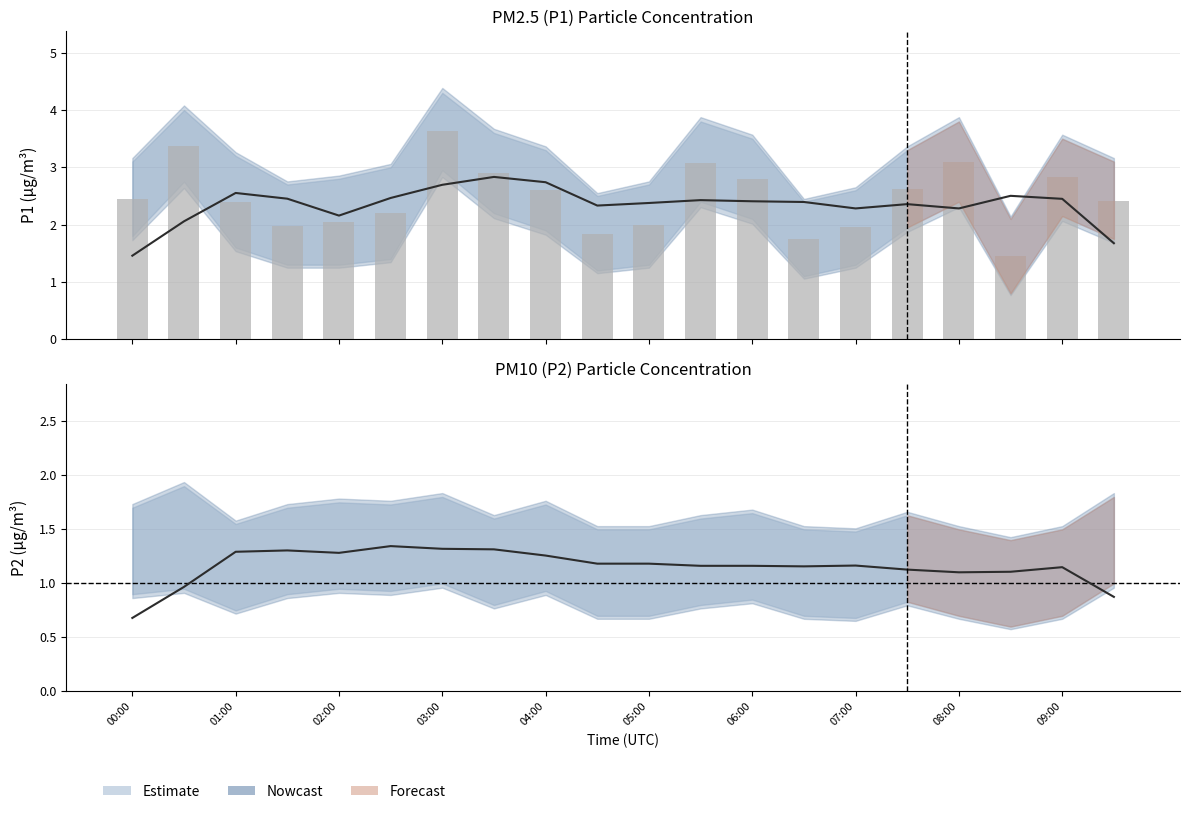

Rank the series at 06:00 from highest to lowest value.

P1_upper, P1, P1_lower, P2_upper, P2, P2_lower